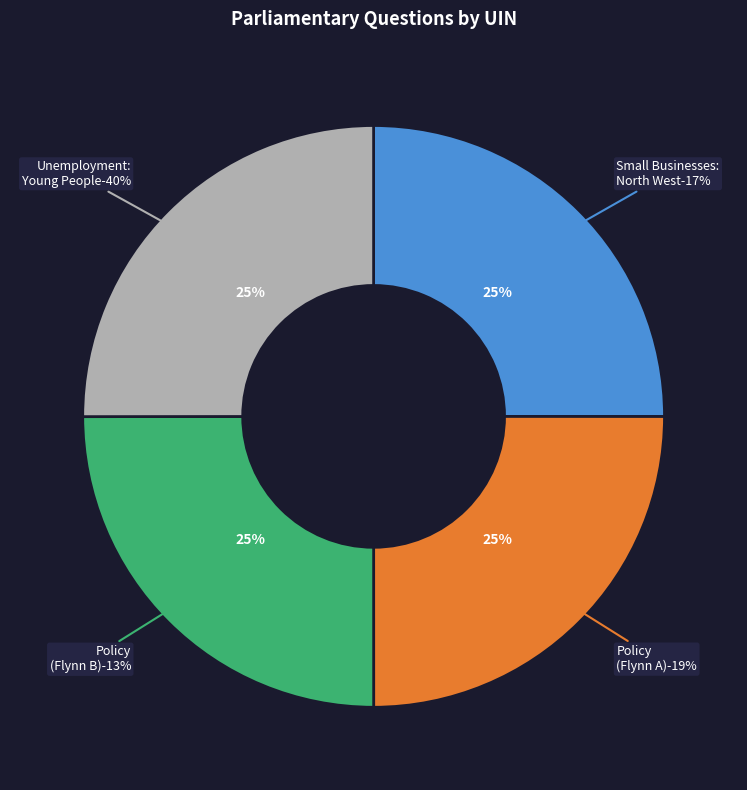

How many slices are in this pie chart?

4